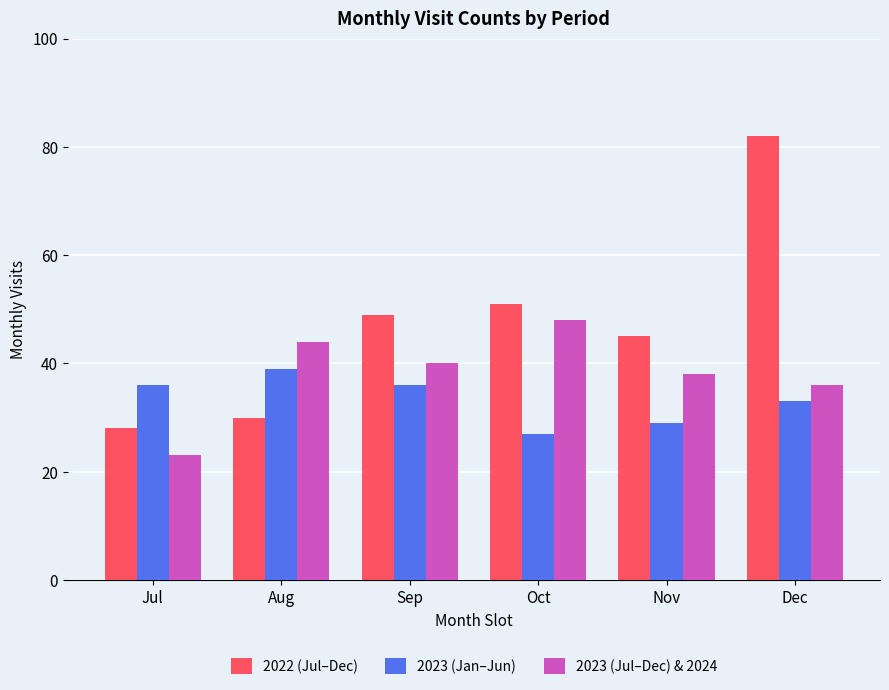

How many bars are there in total?

18